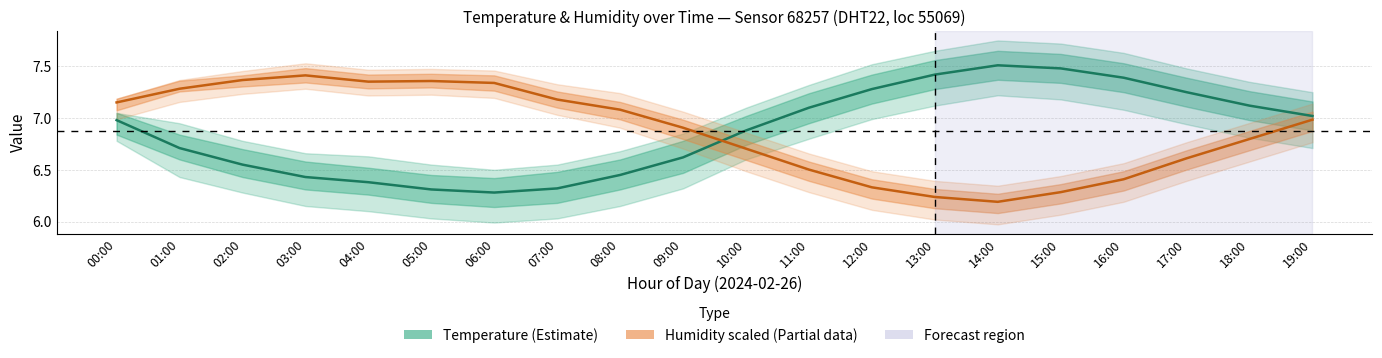

List the series in order of their overall mean, highest first.

Humidity (%, scaled), Temperature (°C)